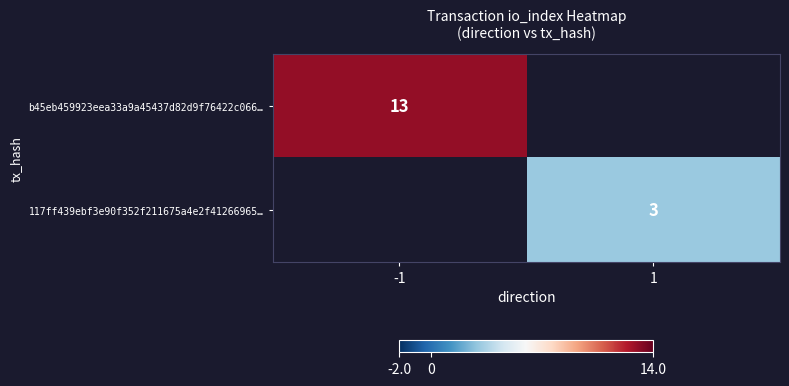

Is it true that b45eb459923eea33a9a45437d82d9f76422c066… equals 7 at -1?

False